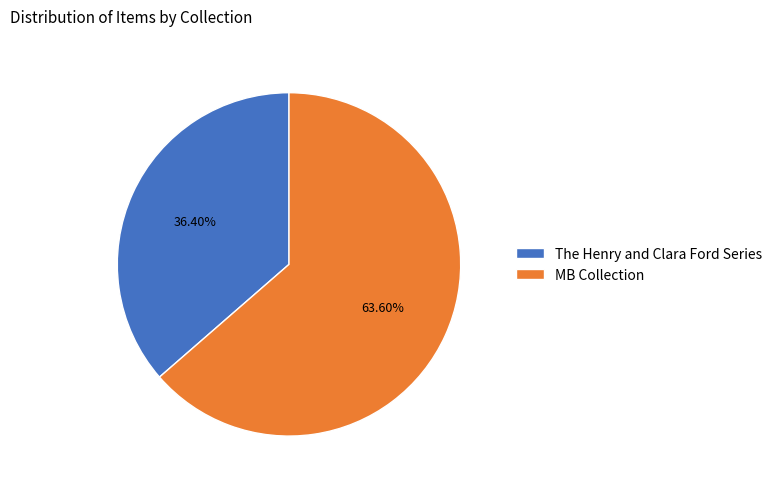

True or false: The Henry and Clara Ford Series accounts for 24% of the total.

False